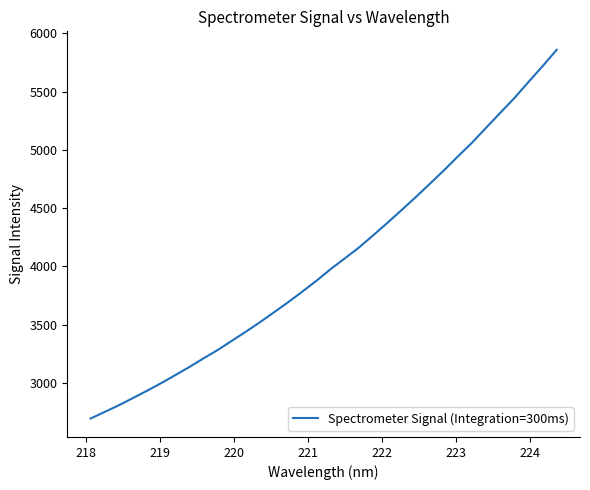

What is the smallest value displayed?

2692.9